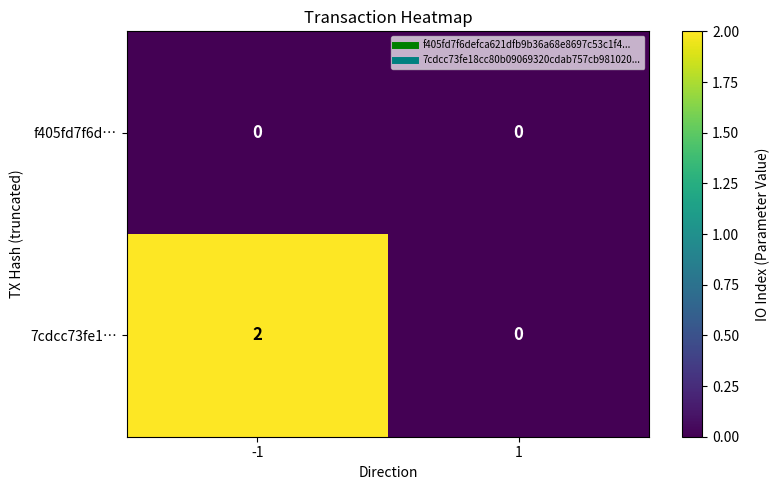

How many data points does each series have?

2